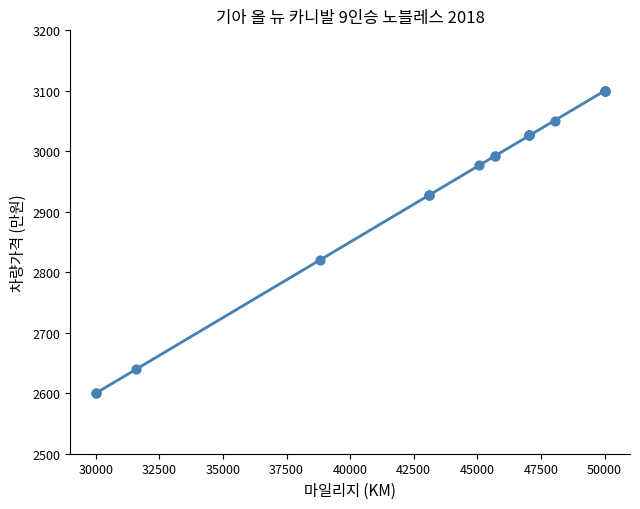

What Y value in the scatter plot is closest to 2850?

2820.2